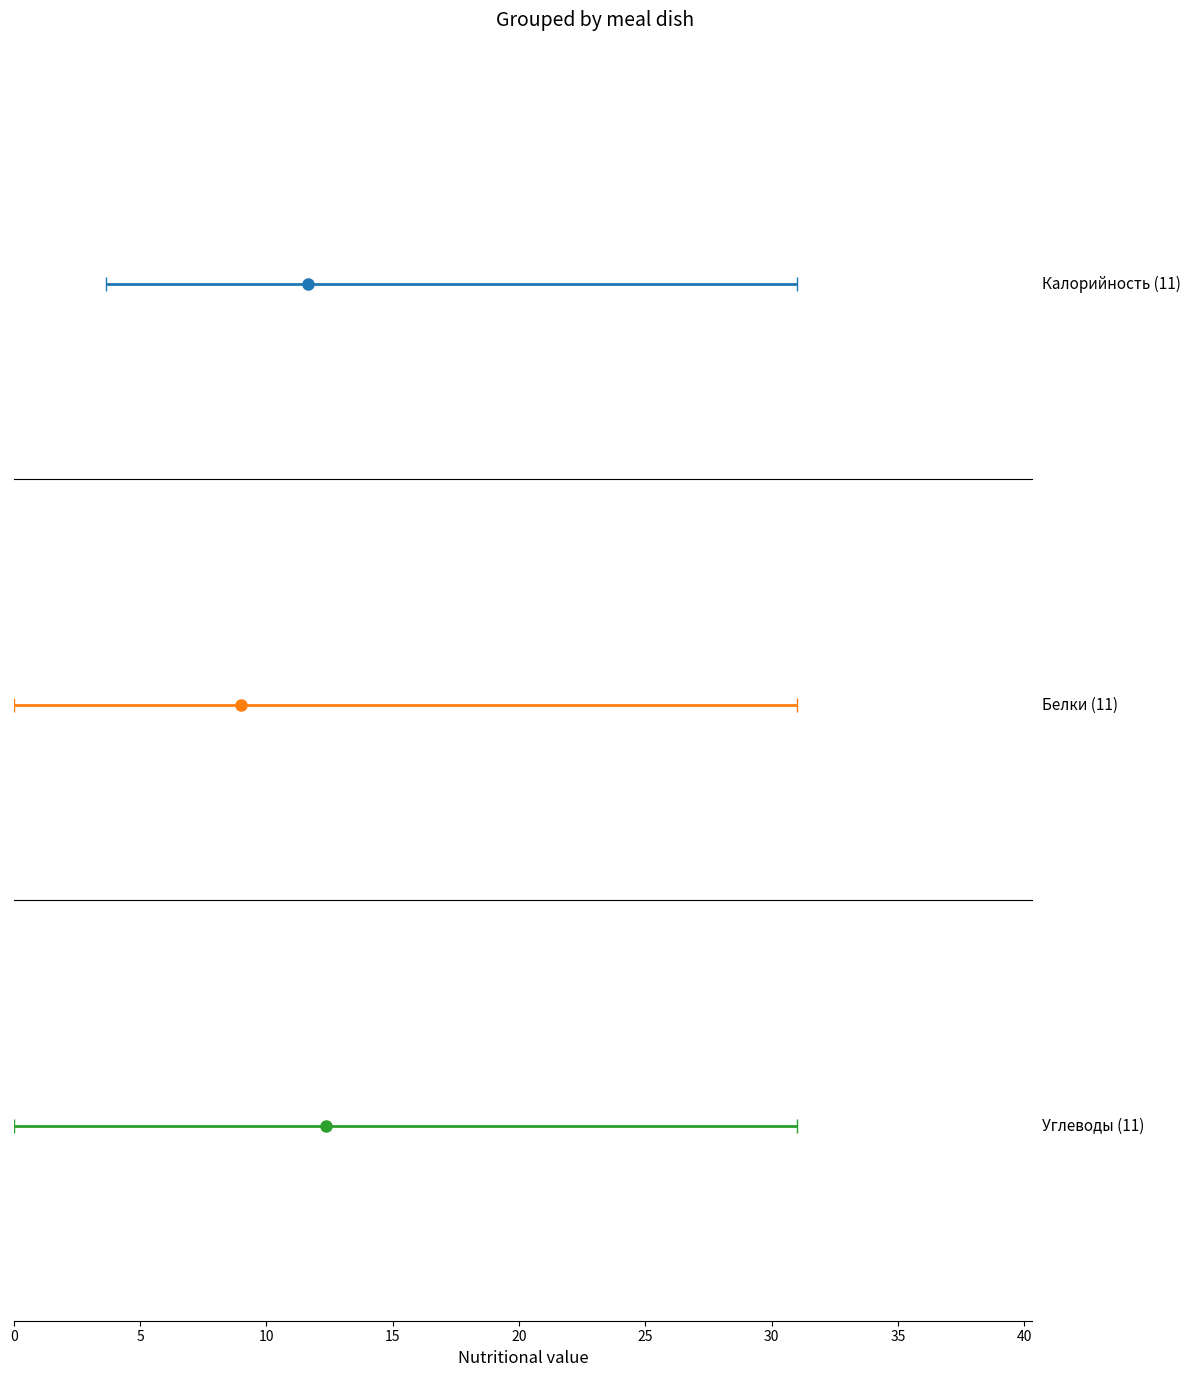

Count the number of data series in this chart.

3